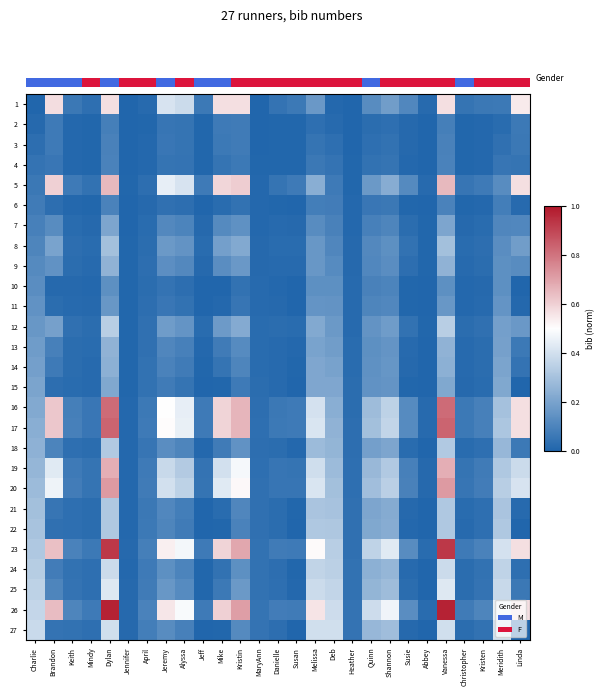

The 3 series shows 0.1 at Vanessa. True or false?

True